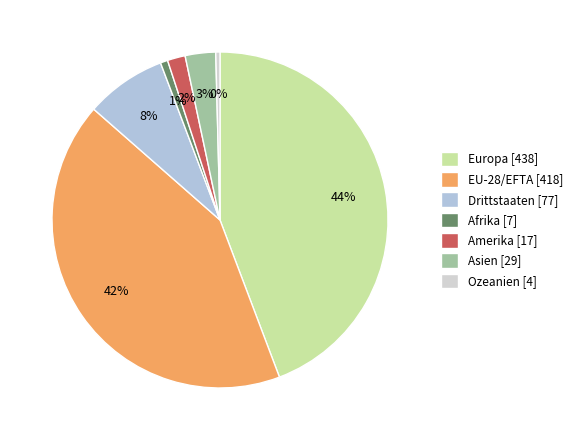

To the nearest percent, what portion does Drittstaaten represent?

8%